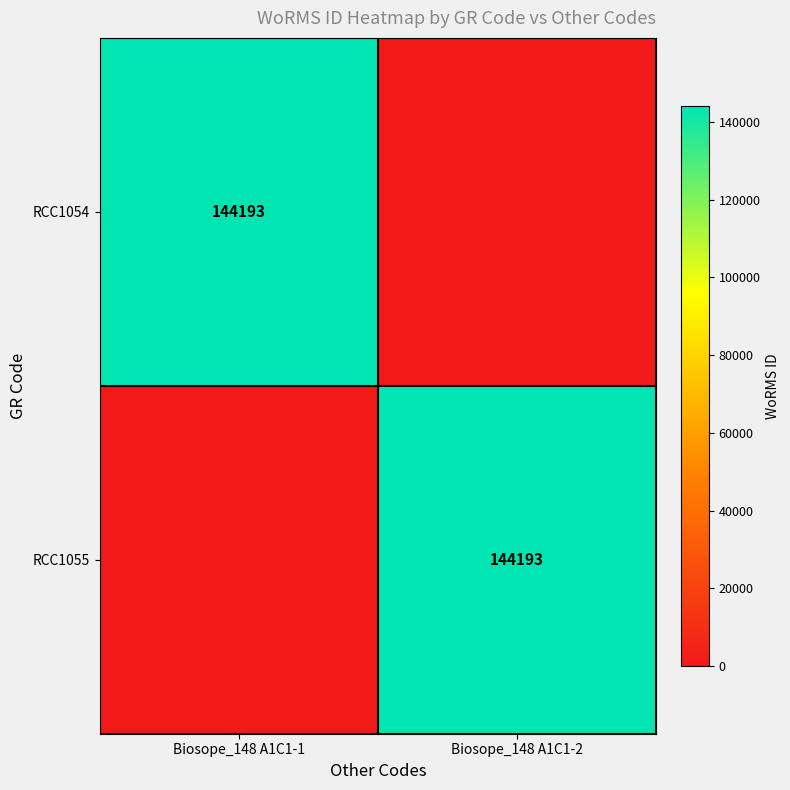

What is the difference between the highest and lowest values at Biosope_148 A1C1-1?

144193